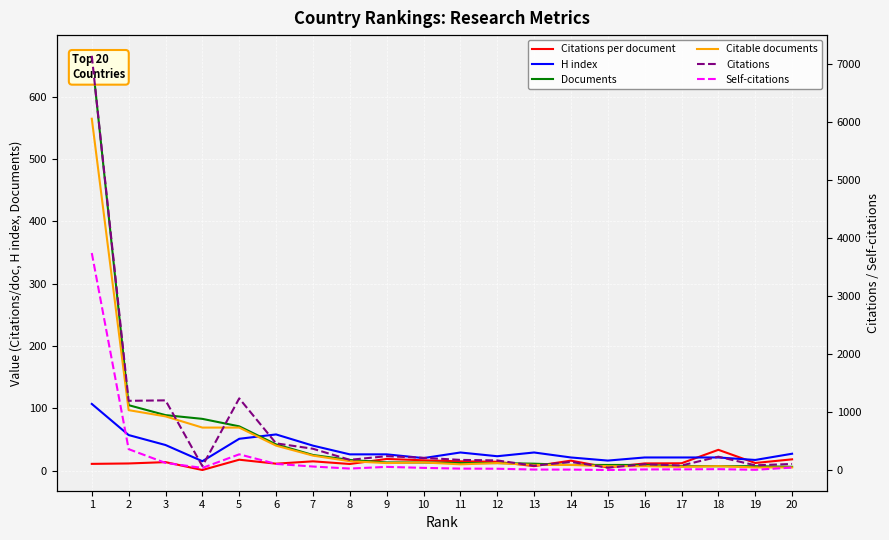

What is the spread (max minus min) of values at 17?

76.0